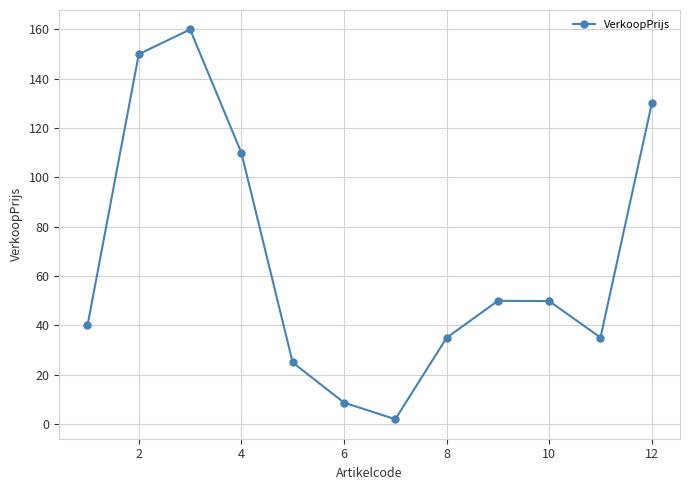

What is the greatest value displayed?

160.0